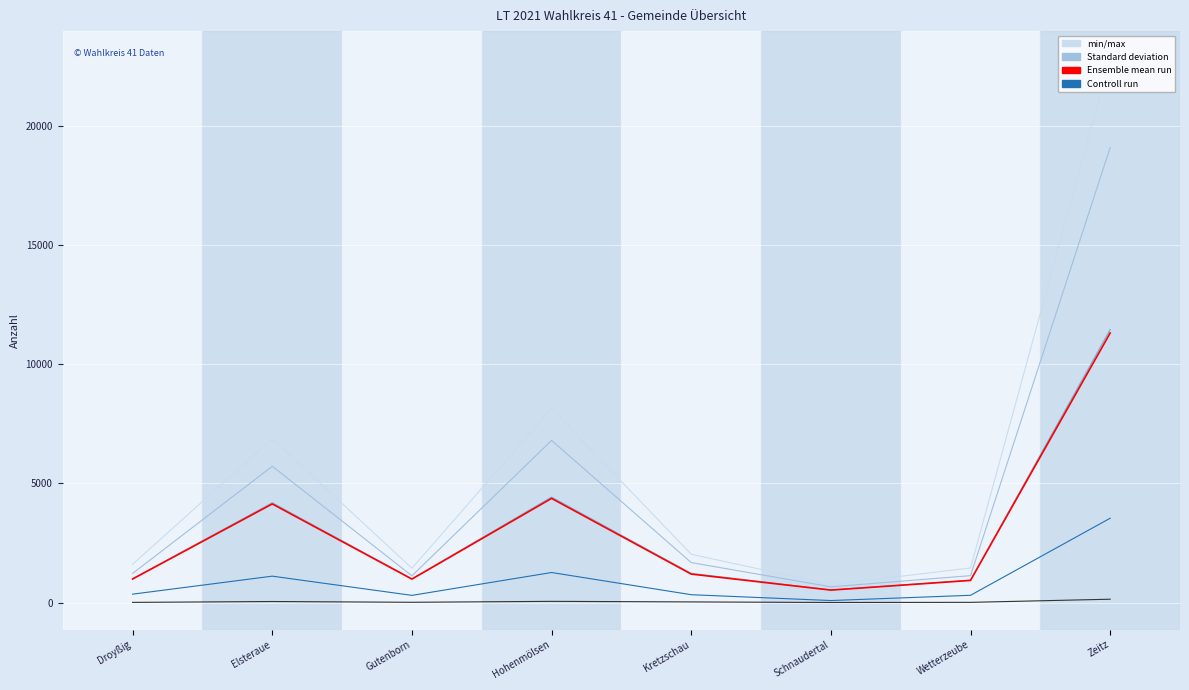

At which category is the sum across all series the highest?

Zeitz